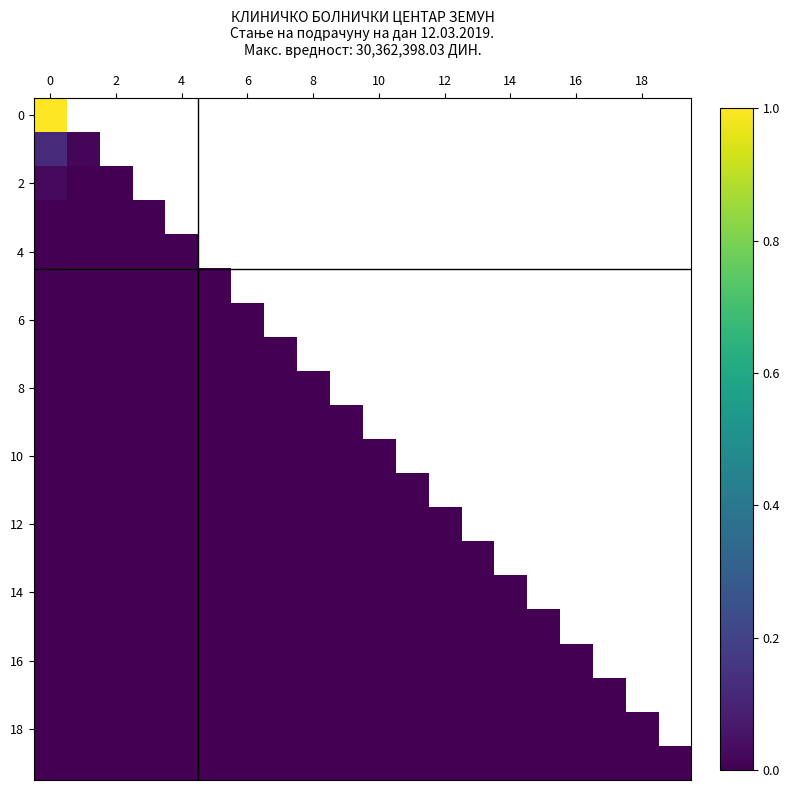

At how many categories does at least one series exceed 0?

3